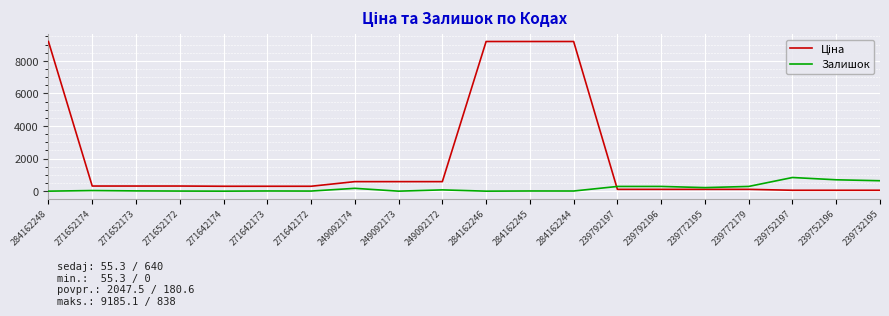

Read the Залишок value at 271652172.

6.0